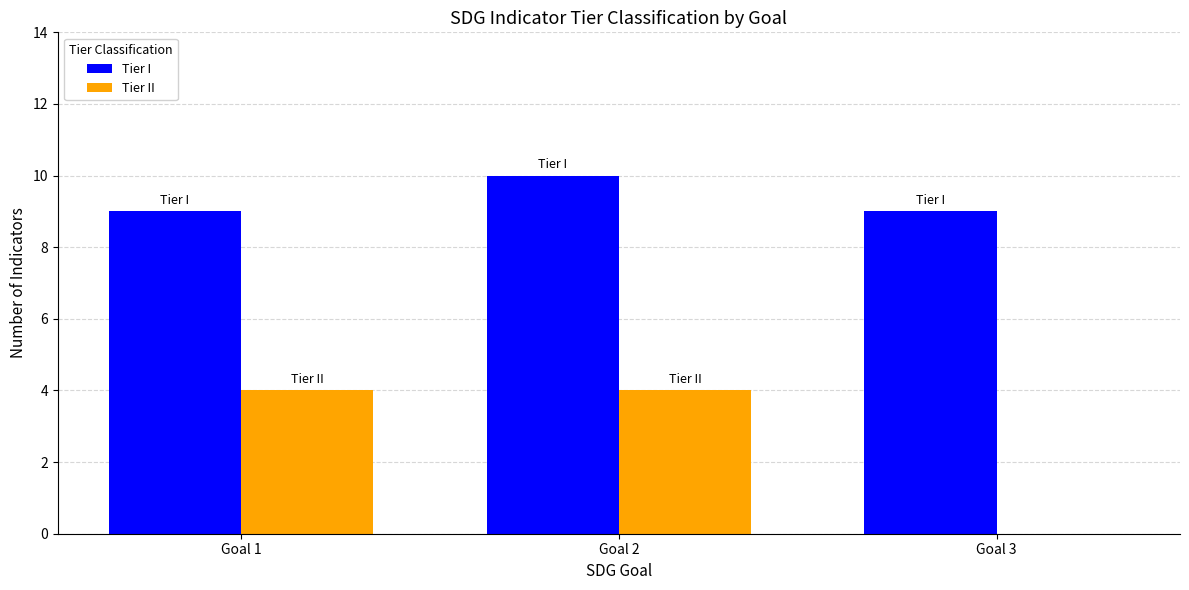

At which category is the sum across all series the highest?

Goal 2